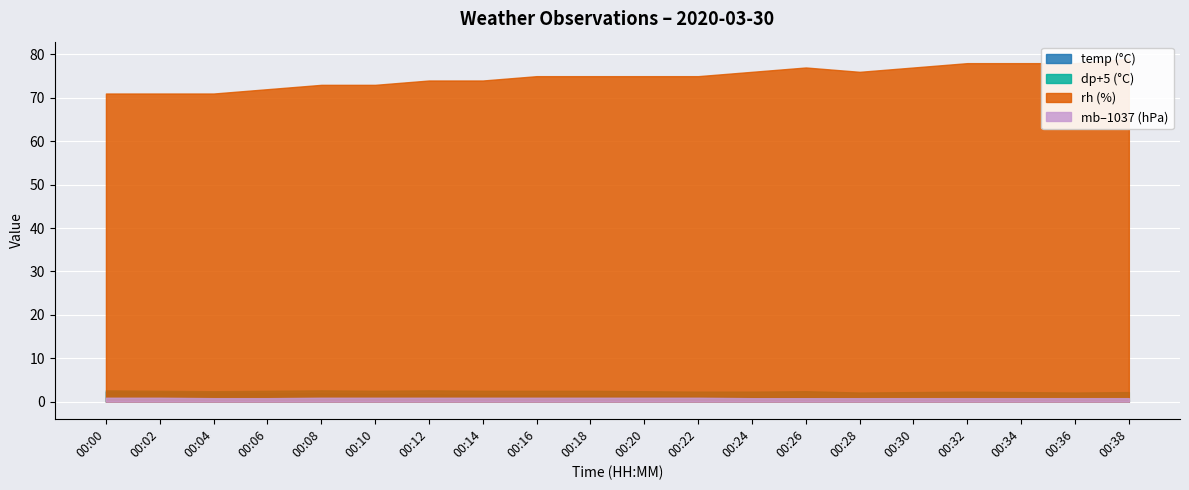

Reading right to left, transcribe all the data shown in this chart.

temp: 00:38=0.4	00:36=0.5	00:34=0.6	00:32=0.7	00:30=0.8	00:28=0.9	00:26=1.0	00:24=1.1	00:22=1.2	00:20=1.3	00:18=1.4	00:16=1.5	00:14=1.6	00:12=1.7	00:10=1.8	00:08=1.9	00:06=2.0	00:04=2.1	00:02=2.2	00:00=2.3
dp: 00:38=-2.8	00:36=-2.9	00:34=-2.8	00:32=-2.7	00:30=-2.8	00:28=-2.9	00:26=-2.6	00:24=-2.7	00:22=-2.7	00:20=-2.6	00:18=-2.5	00:16=-2.5	00:14=-2.5	00:12=-2.4	00:10=-2.5	00:08=-2.4	00:06=-2.5	00:04=-2.6	00:02=-2.5	00:00=-2.4
rh: 00:38=79.0	00:36=78.0	00:34=78.0	00:32=78.0	00:30=77.0	00:28=76.0	00:26=77.0	00:24=76.0	00:22=75.0	00:20=75.0	00:18=75.0	00:16=75.0	00:14=74.0	00:12=74.0	00:10=73.0	00:08=73.0	00:06=72.0	00:04=71.0	00:02=71.0	00:00=71.0
mb: 00:38=1037.8	00:36=1037.8	00:34=1037.8	00:32=1037.8	00:30=1037.8	00:28=1037.8	00:26=1037.8	00:24=1037.8	00:22=1037.9	00:20=1037.9	00:18=1037.9	00:16=1037.9	00:14=1037.9	00:12=1037.9	00:10=1037.9	00:08=1037.9	00:06=1037.8	00:04=1037.8	00:02=1037.9	00:00=1037.9